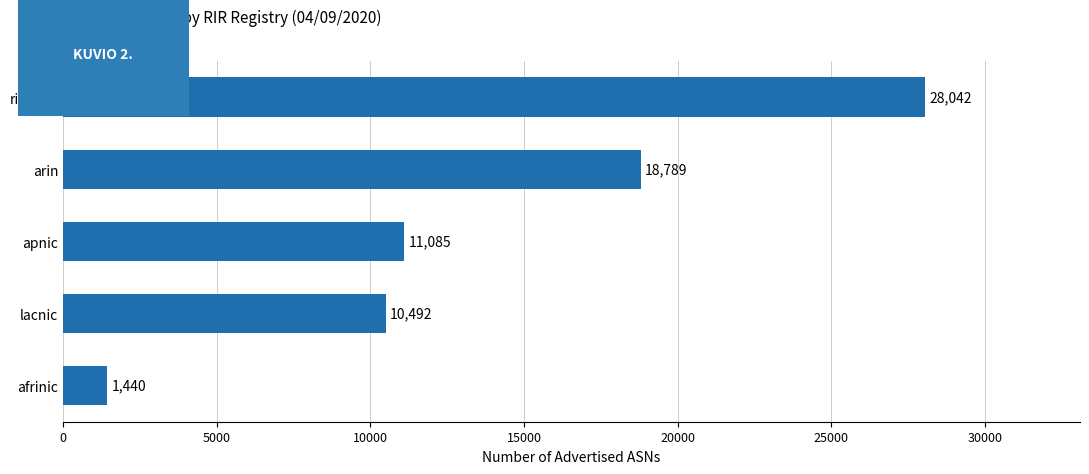

Is it true that the value at arin is 18789?

True